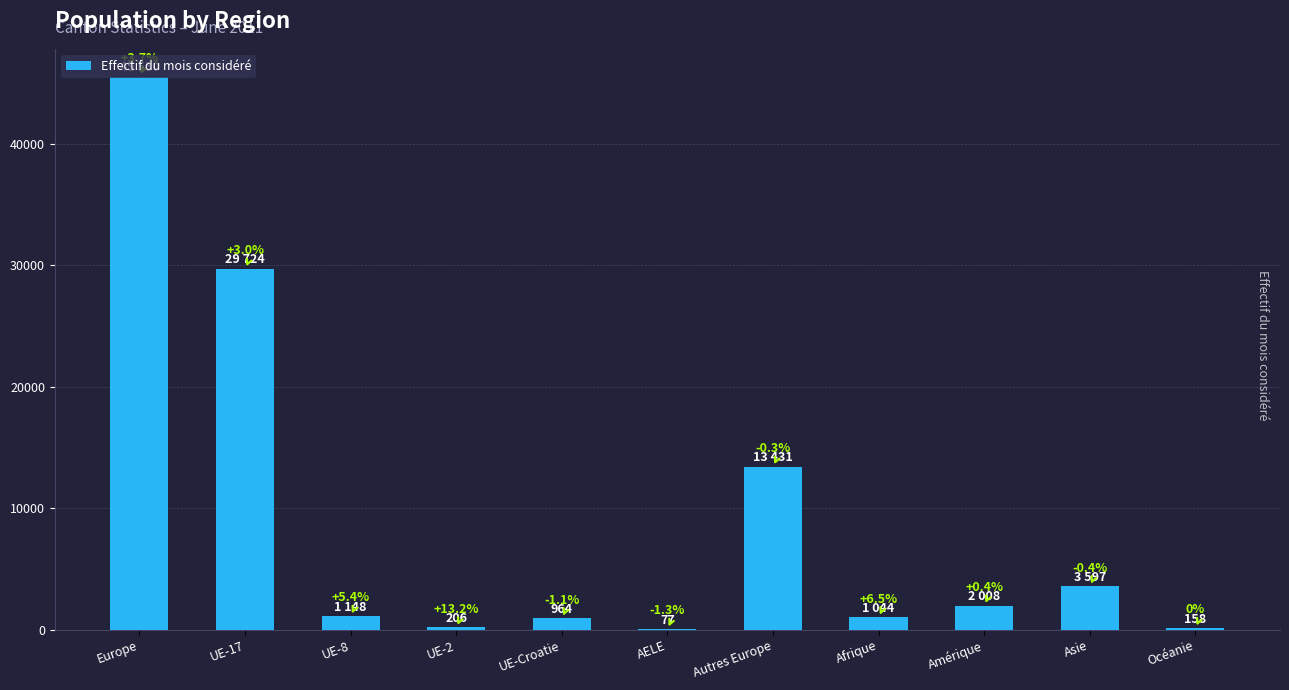

What is the label of the 5th bar from the left?

UE-Croatie